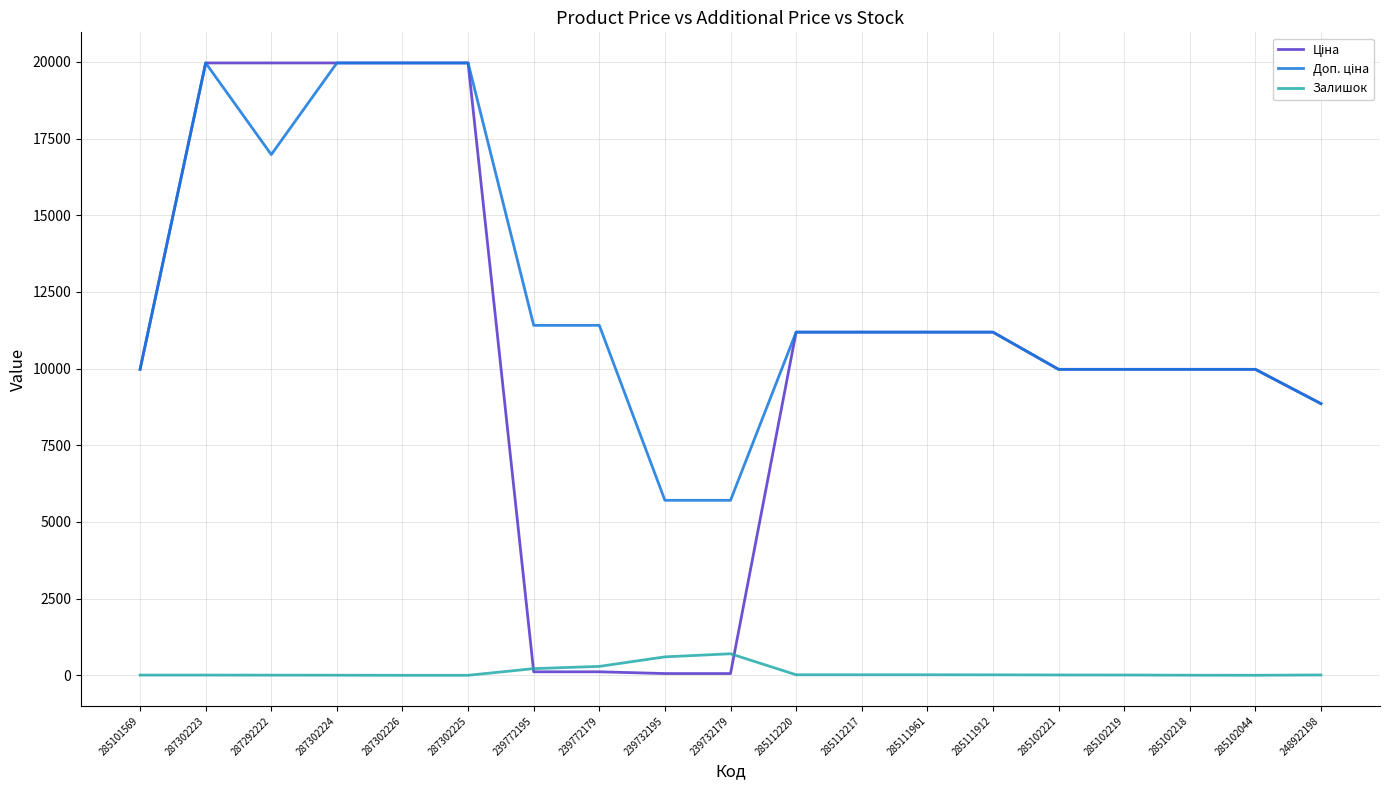

True or false: Залишок has a value of 5.0 at 287292222.

True